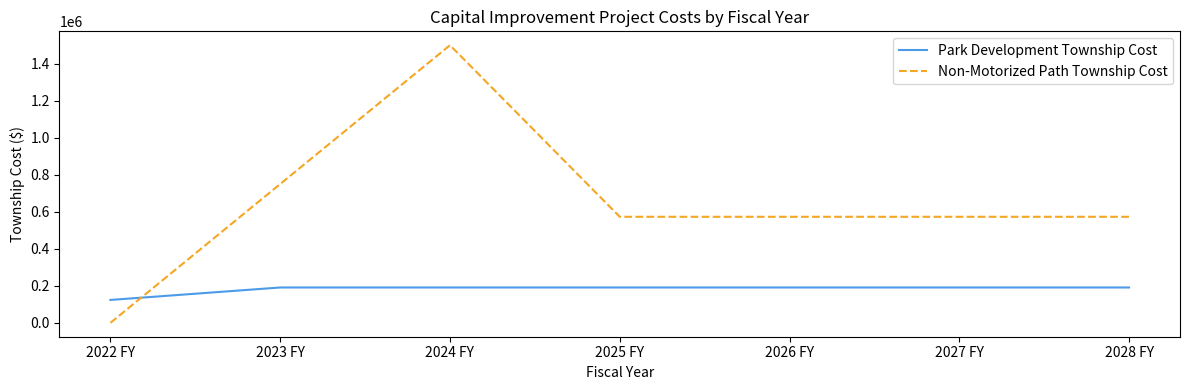

How many lines are shown in the chart?

2